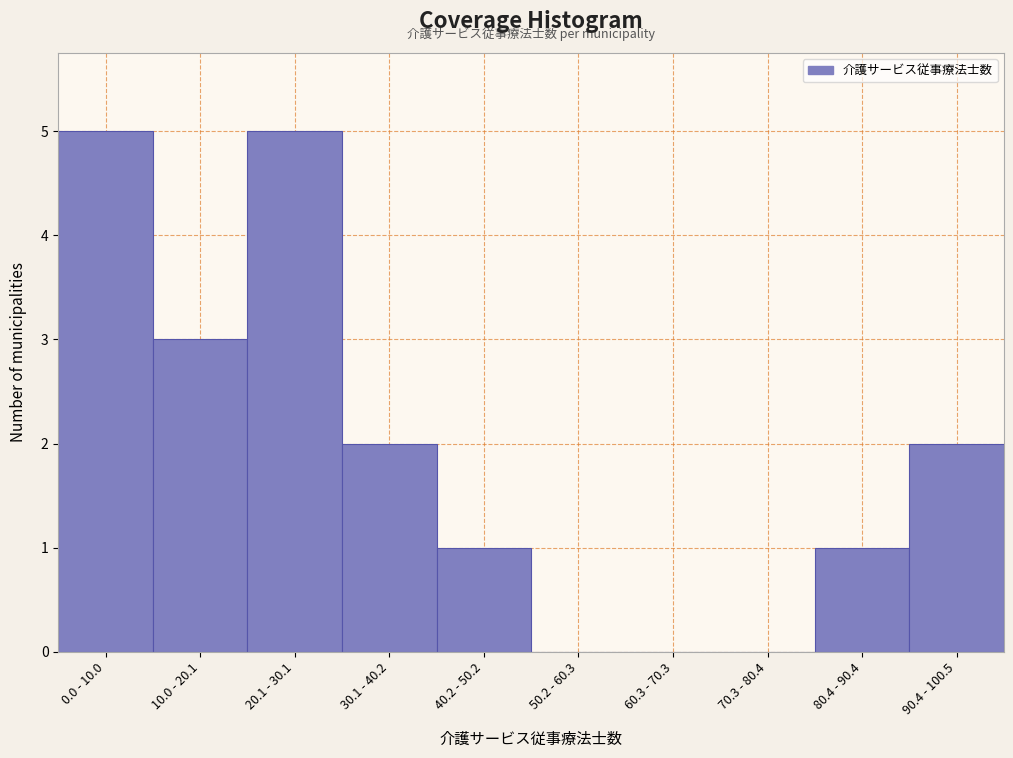

Reading left to right, transcribe all the data shown in this chart.

0.0 - 10.0=5	10.0 - 20.1=3	20.1 - 30.1=5	30.1 - 40.2=2	40.2 - 50.2=1	50.2 - 60.3=0	60.3 - 70.3=0	70.3 - 80.4=0	80.4 - 90.4=1	90.4 - 100.5=2